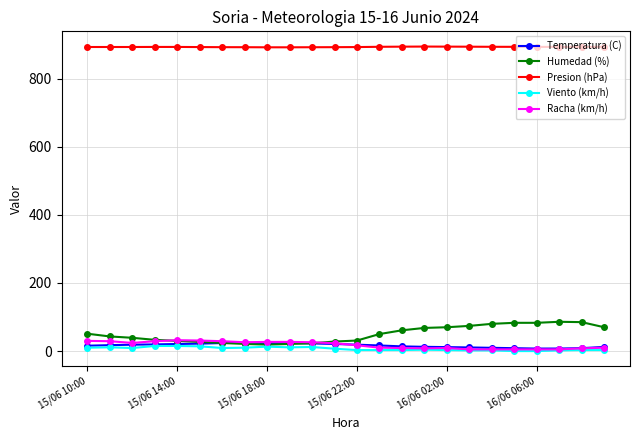

Which series has the largest total across all categories?

Presion (hPa)